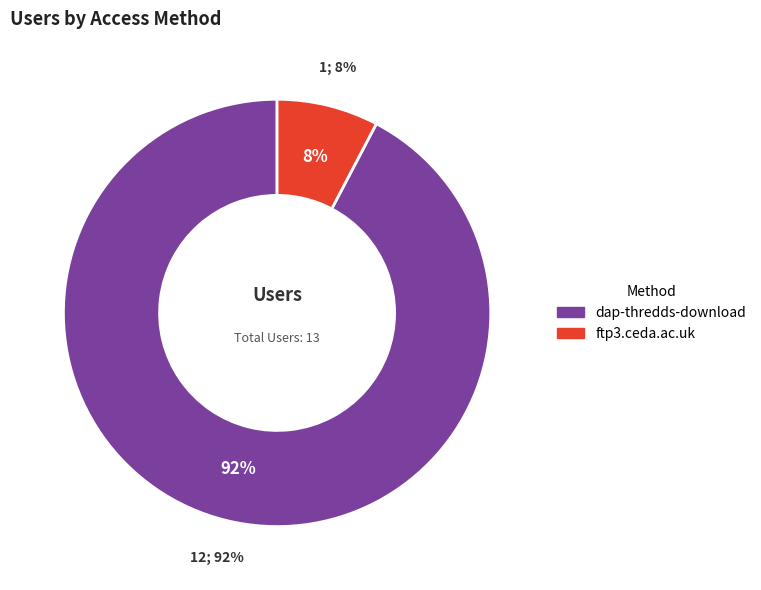

What is the ratio of the value at dap-thredds-download to the value at ftp3.ceda.ac.uk?

12.0